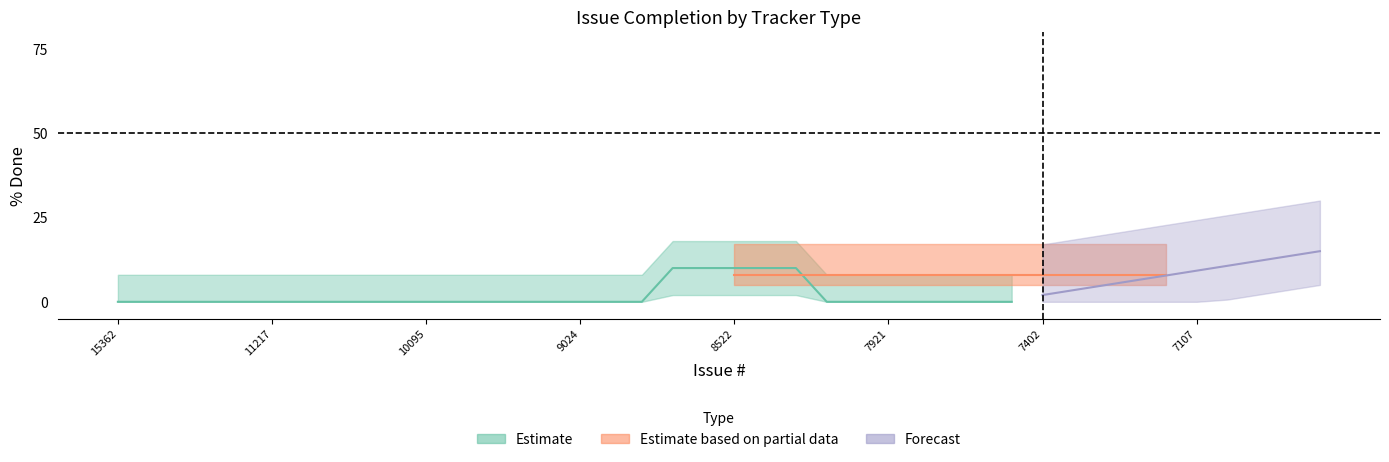

True or false: there are more than 0 points higher than both neighbors.

True